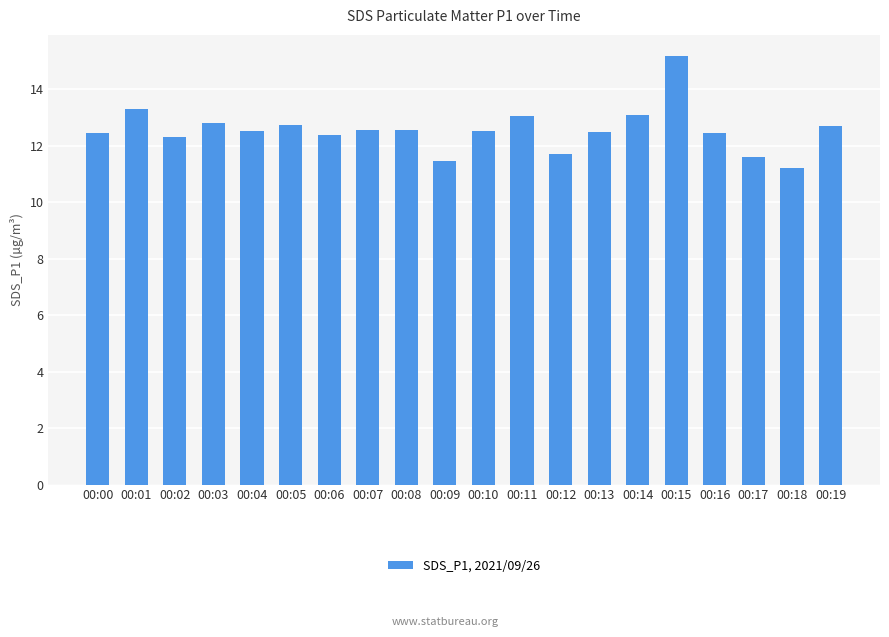

What is the sum of the values at 00:12 and 00:16?

24.2